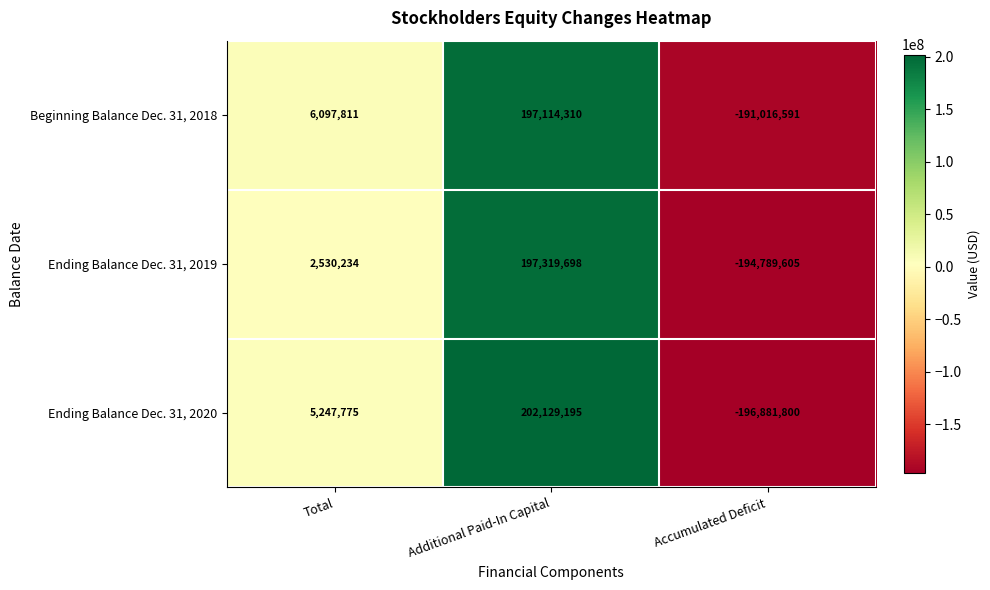

Rank the series at Accumulated Deficit from lowest to highest value.

Ending Balance Dec. 31, 2020, Ending Balance Dec. 31, 2019, Beginning Balance Dec. 31, 2018